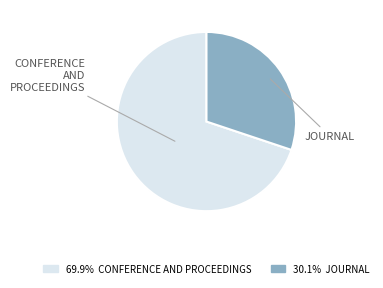

Is the sum of 69.9% CONFERENCE AND PROCEEDINGS and 30.1% JOURNAL greater than half?

Yes